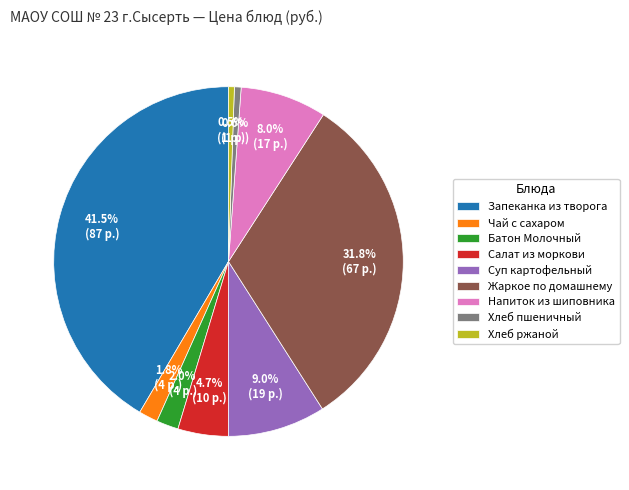

Between Чай с сахаром and Суп картофельный, which is larger?

Суп картофельный